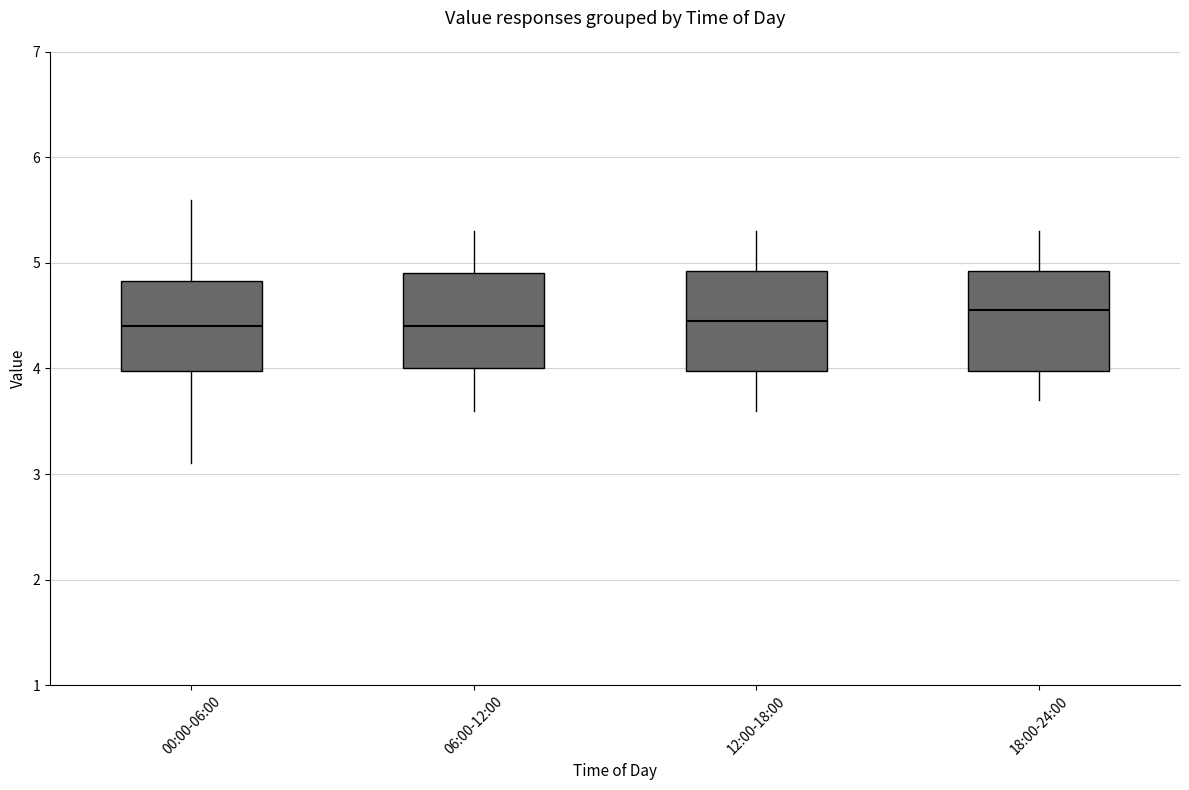

Where is the upper edge of the box for 12:00-18:00 on the y-axis? The values are not printed on the chart, so give them approximately, as read against the axis.

4.9